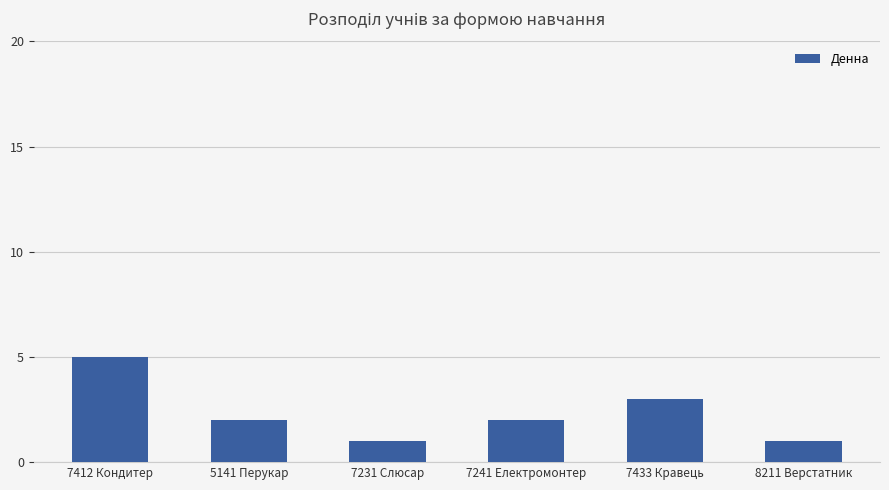

At which label does the data first exceed 2?

7412 Кондитер